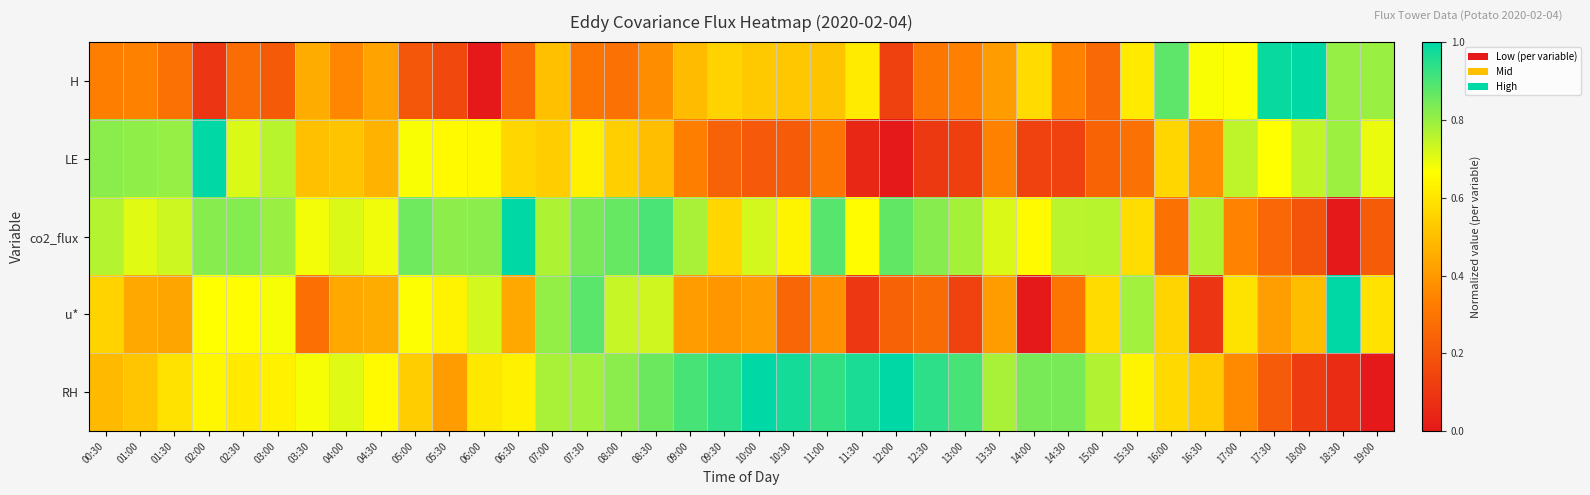

What is the total value across all series at 12:30?

2.4